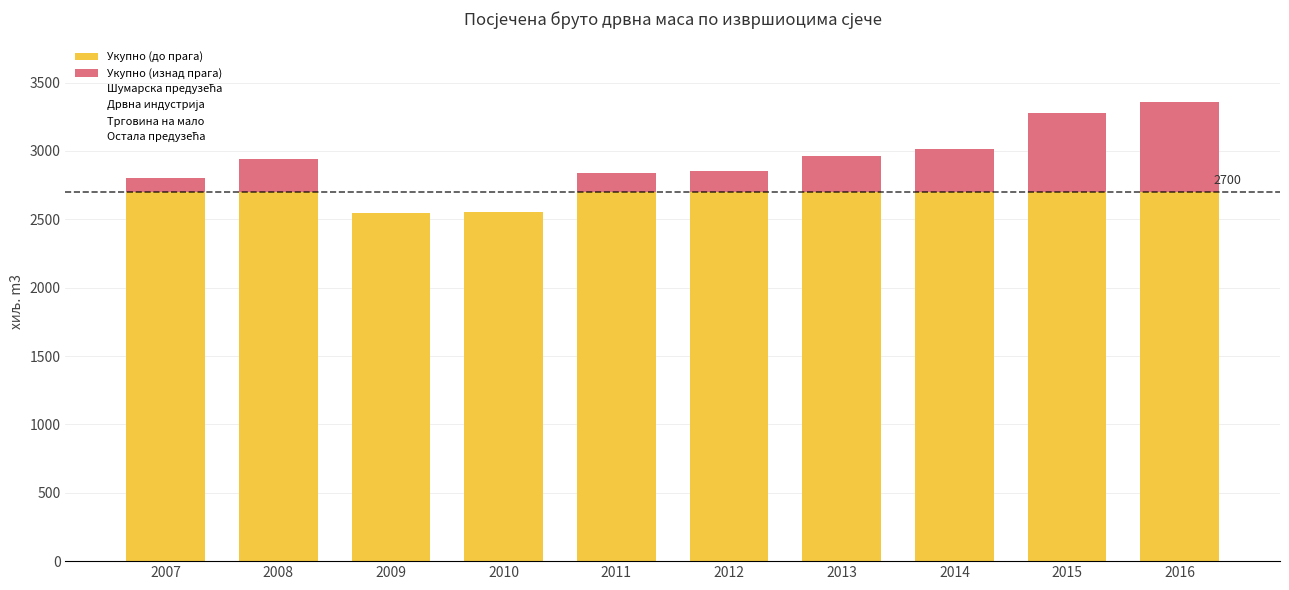

What is the difference between the maximum and minimum values in the Укупно series?

815